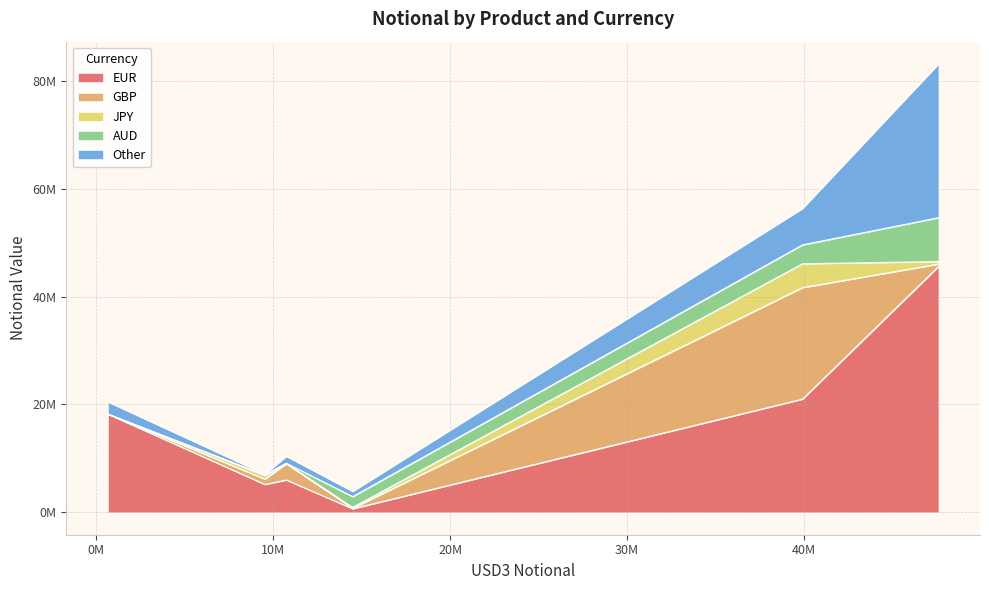

True or false: Other has a value of 1694914 at Basis.

False